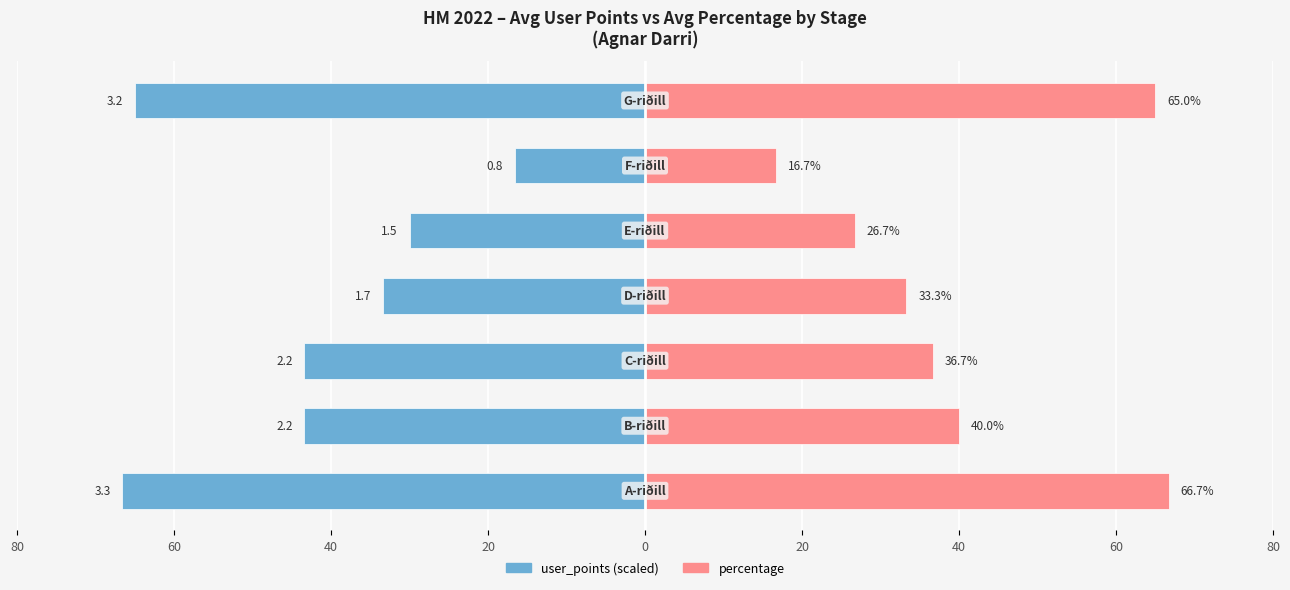

Does the chart contain stacked bars?

No